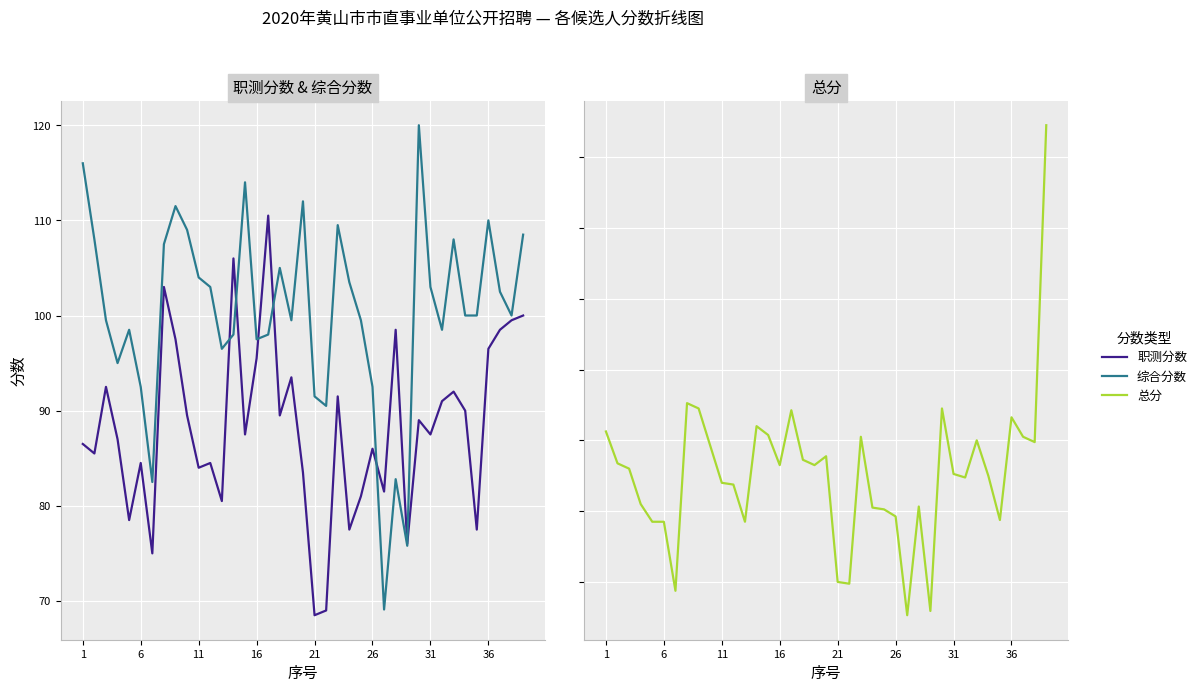

What is the value of the 职测分数 point at the 1st from the left?

86.5